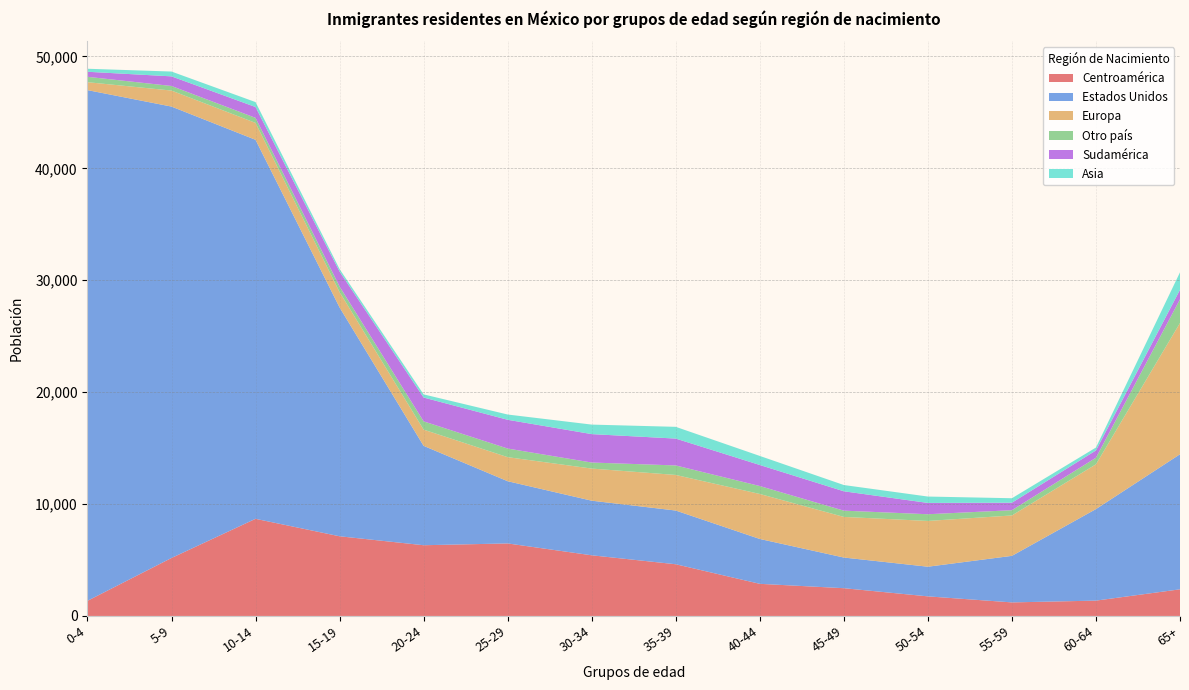

Reading left to right, what are all the values shown in this chart?

Centroamérica: 0-4=1350	5-9=5180	10-14=8680	15-19=7120	20-24=6320	25-29=6480	30-34=5420	35-39=4620	40-44=2870	45-49=2480	50-54=1750	55-59=1210	60-64=1370	65+=2380
Estados Unidos: 0-4=45640	5-9=40340	10-14=33870	15-19=20450	20-24=8880	25-29=5560	30-34=4880	35-39=4800	40-44=4010	45-49=2740	50-54=2650	55-59=4160	60-64=8180	65+=12070
Europa: 0-4=710	5-9=1430	10-14=1510	15-19=1370	20-24=1450	25-29=2150	30-34=2870	35-39=3180	40-44=4020	45-49=3630	50-54=4090	55-59=3610	60-64=4000	65+=11730
Otro país: 0-4=480	5-9=410	10-14=450	15-19=500	20-24=740	25-29=770	30-34=540	35-39=850	40-44=710	45-49=560	50-54=600	55-59=470	60-64=590	65+=2120
Sudamérica: 0-4=450	5-9=860	10-14=970	15-19=1340	20-24=2130	25-29=2570	30-34=2540	35-39=2400	40-44=1880	45-49=1730	50-54=1010	55-59=670	60-64=650	65+=850
Asia: 0-4=270	5-9=430	10-14=440	15-19=220	20-24=280	25-29=470	30-34=850	35-39=1050	40-44=810	45-49=560	50-54=570	55-59=400	60-64=260	65+=1560